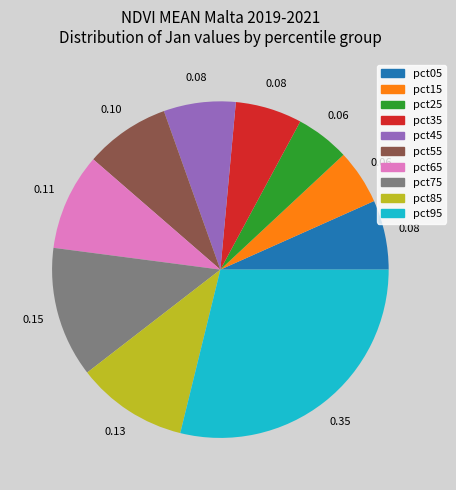

Is there a majority slice in this chart?

No